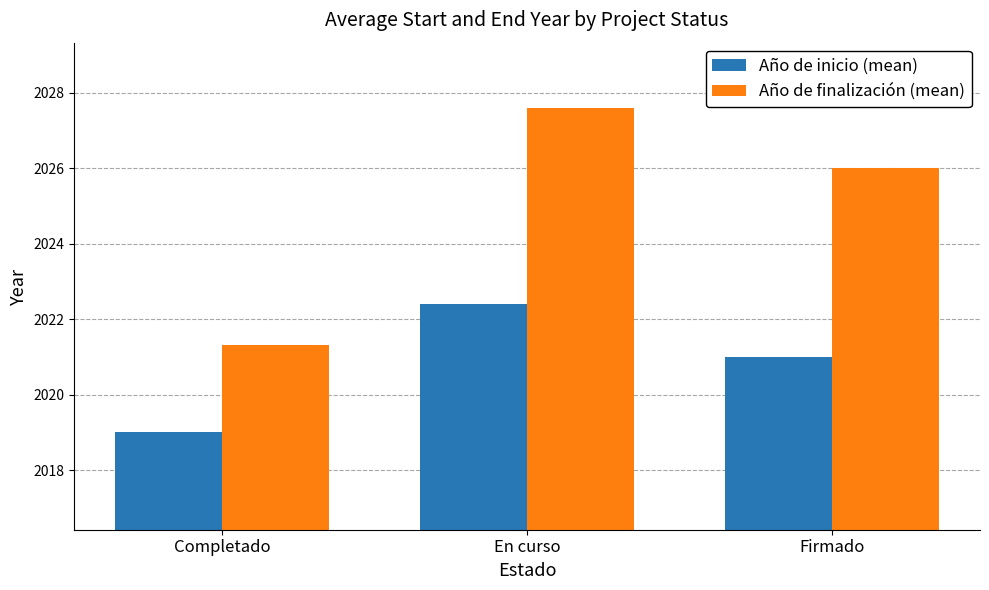

What is the approximate value of Año de finalización (mean) at Completado?

2021.3